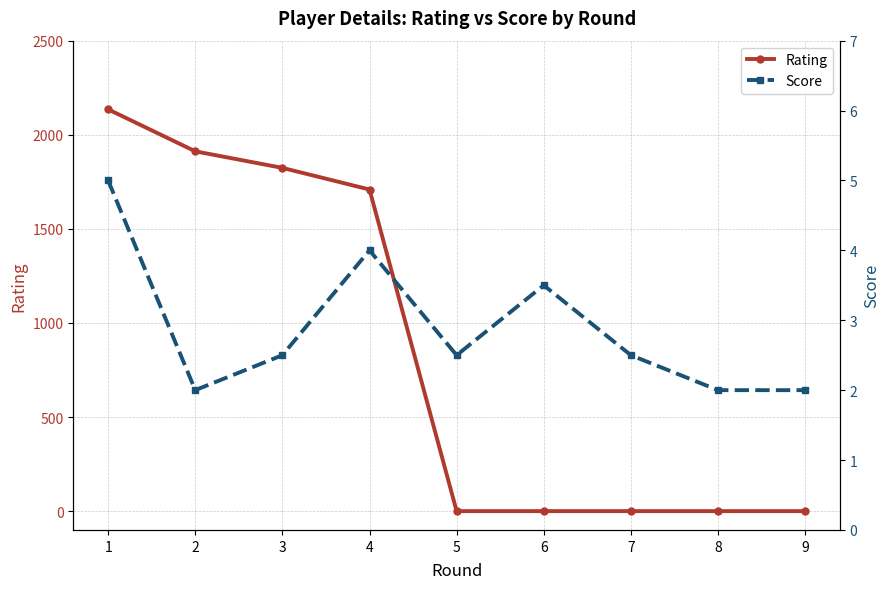

Reading left to right, transcribe all the data shown in this chart.

Rating: 2135.0	1912.0	1824.0	1709.0	0.0	0.0	0.0	0.0	0.0
Score: 5.0	2.0	2.5	4.0	2.5	3.5	2.5	2.0	2.0